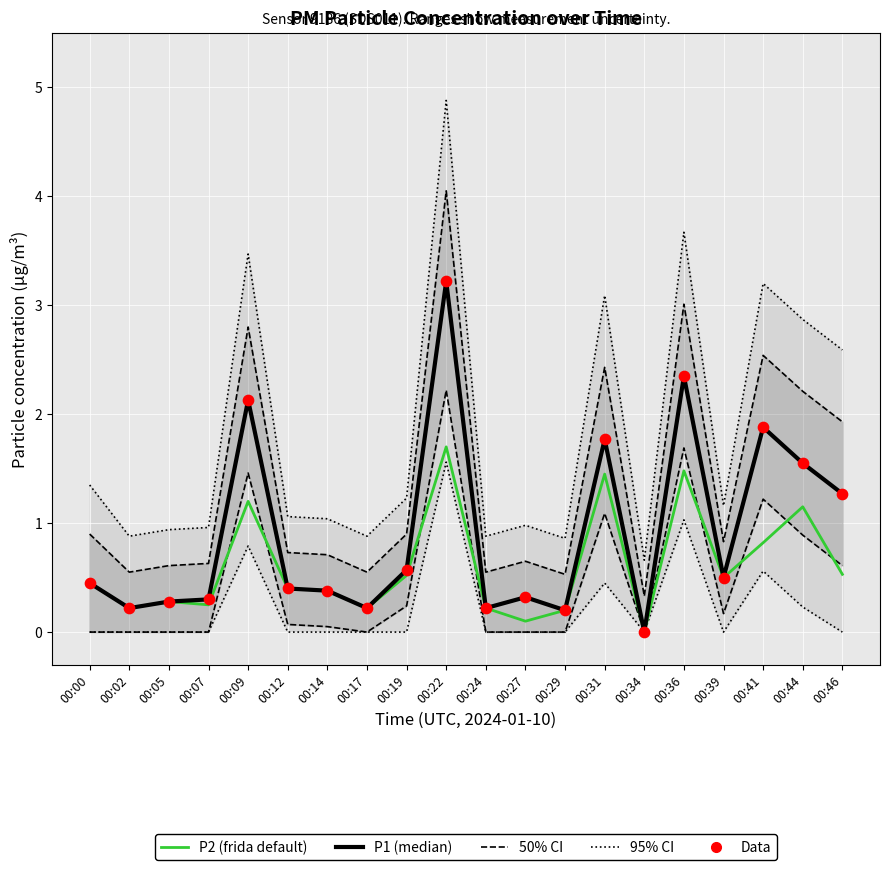

At how many categories does at least one series exceed 2?

3